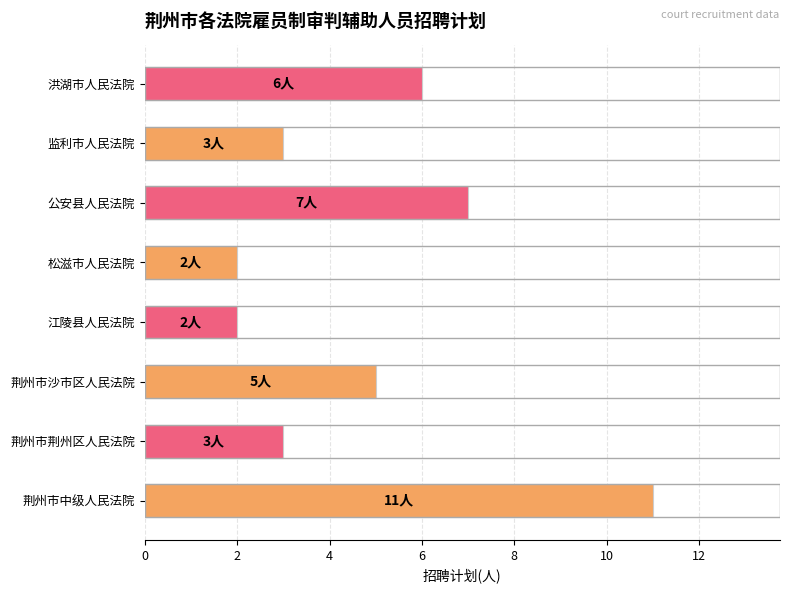

Where is the data nearest to the value 6?

洪湖市人民法院